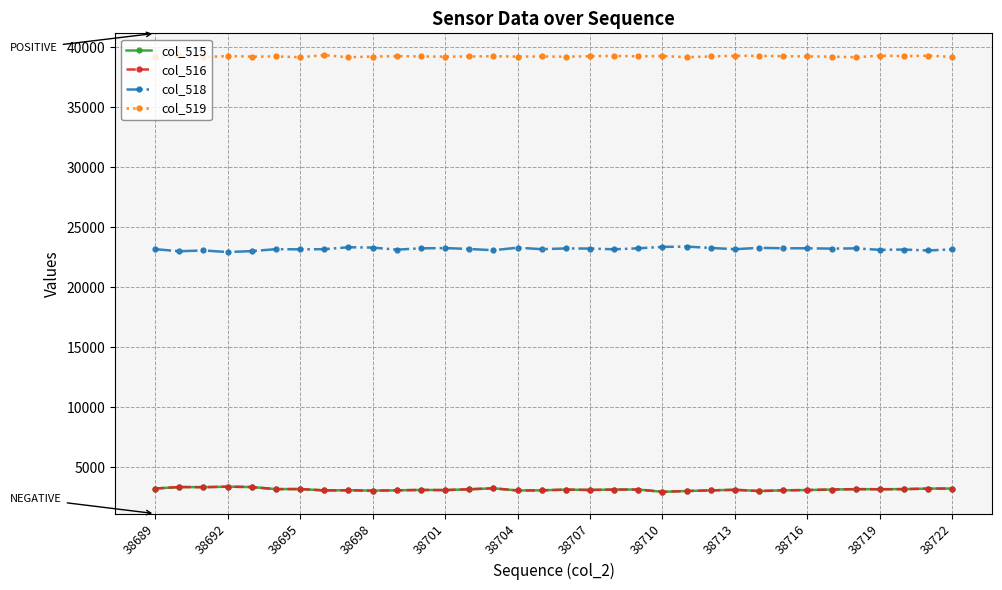

Which series has the largest total across all categories?

col_519